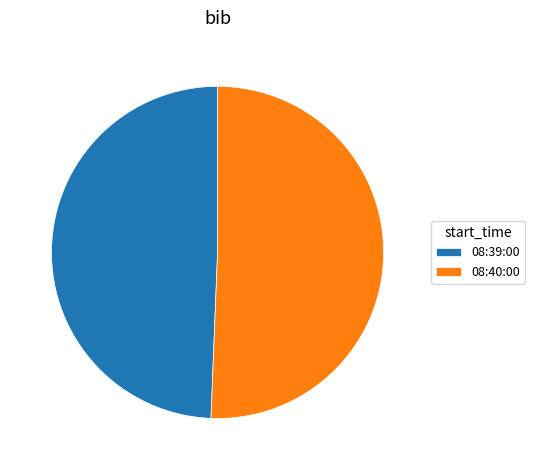

How many segments does this pie chart have?

2